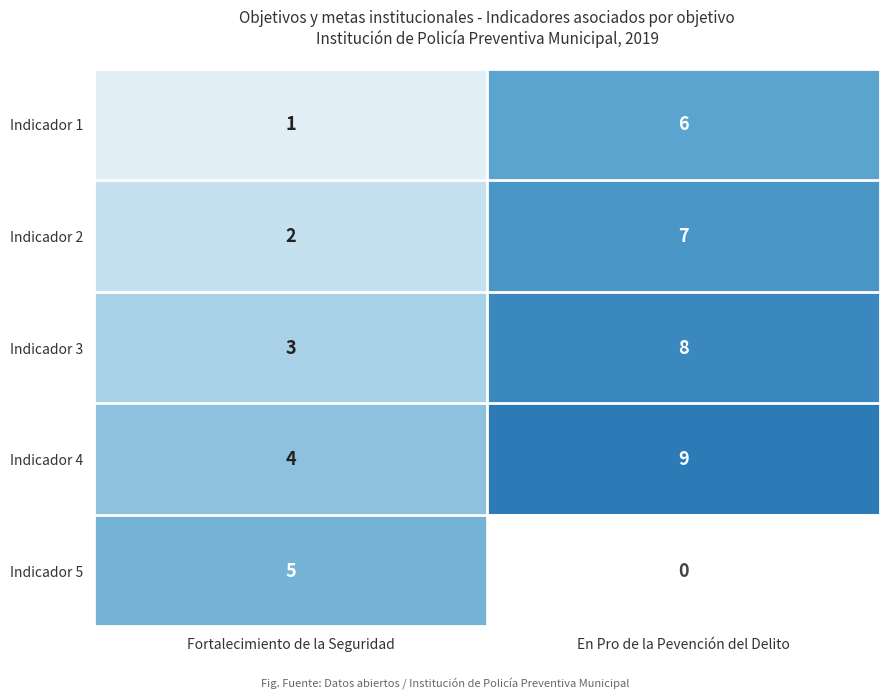

Is it true that Indicador 2 equals 7 at En Pro de la Pevención del Delito?

True